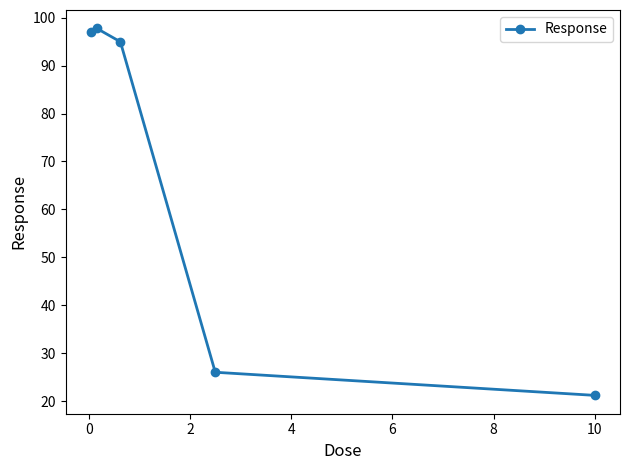

What is the value of the 1st point from the left?

97.1